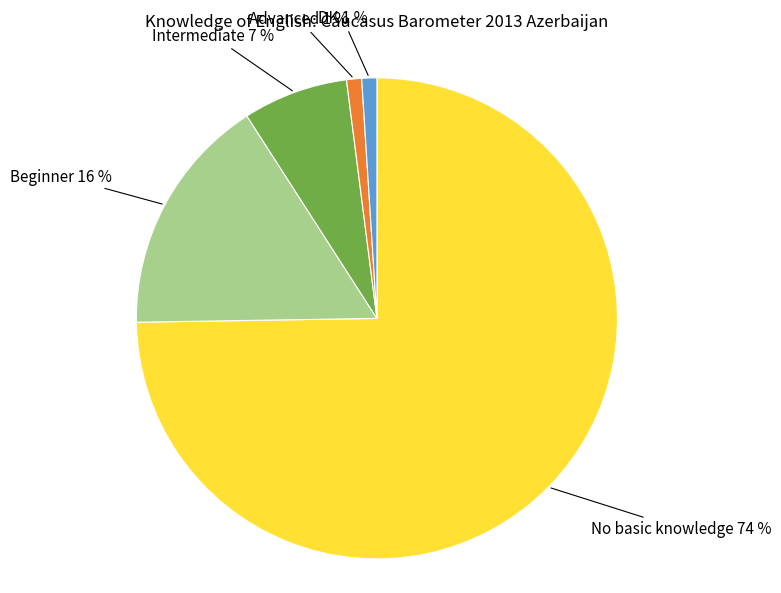

Is Beginner the majority of the pie?

No